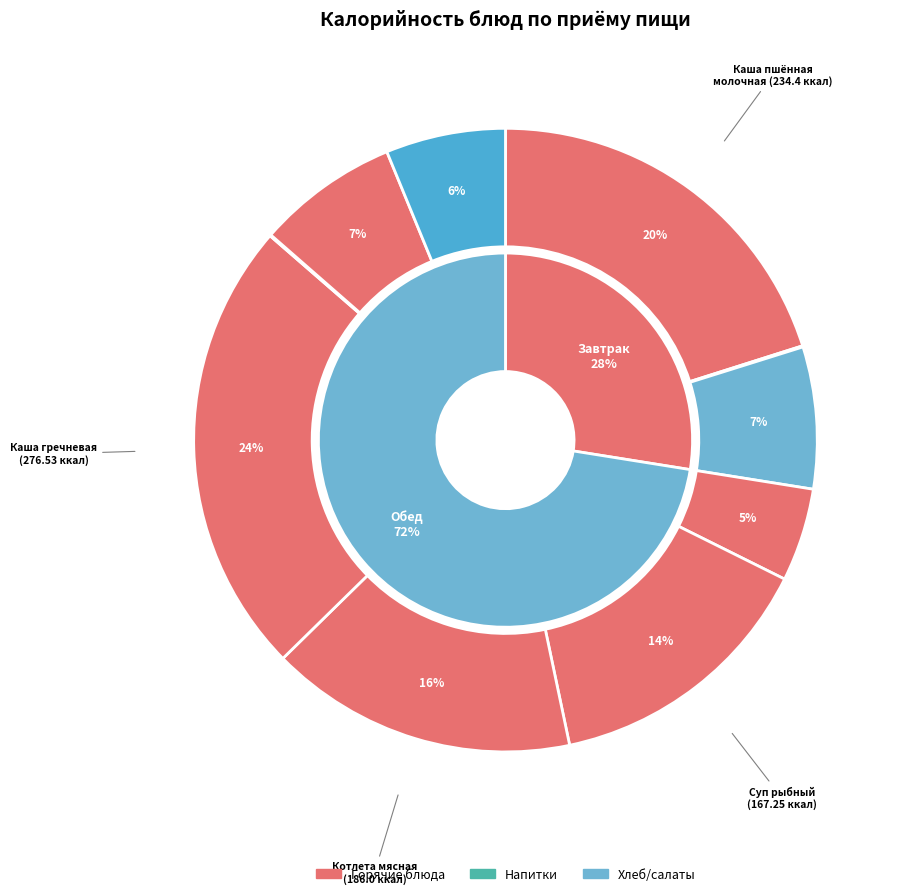

Is there any slice that represents more than half of the pie?

No